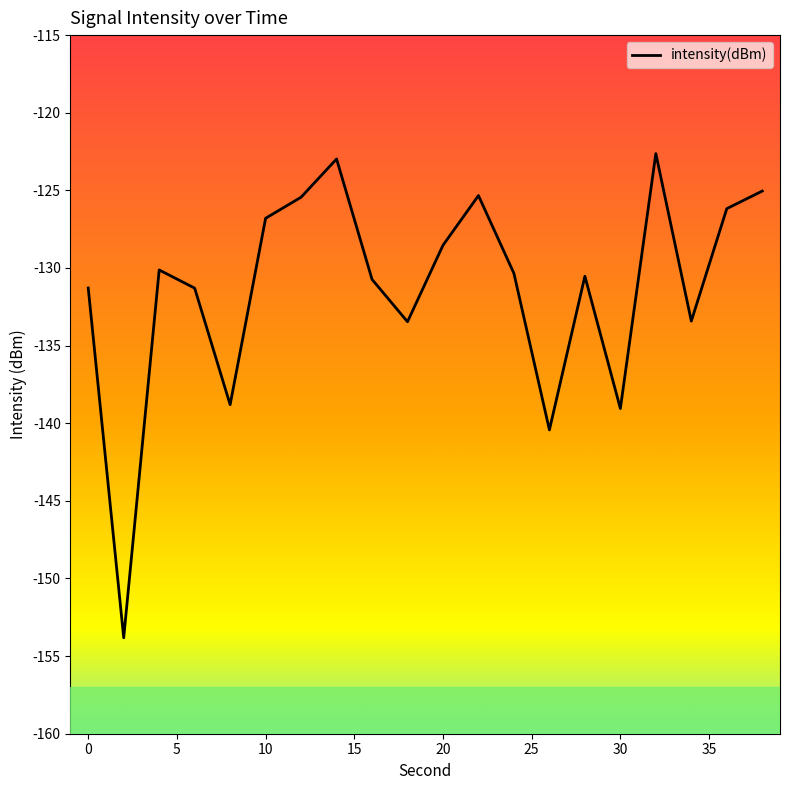

What is the difference between the second highest and second lowest values?

17.5